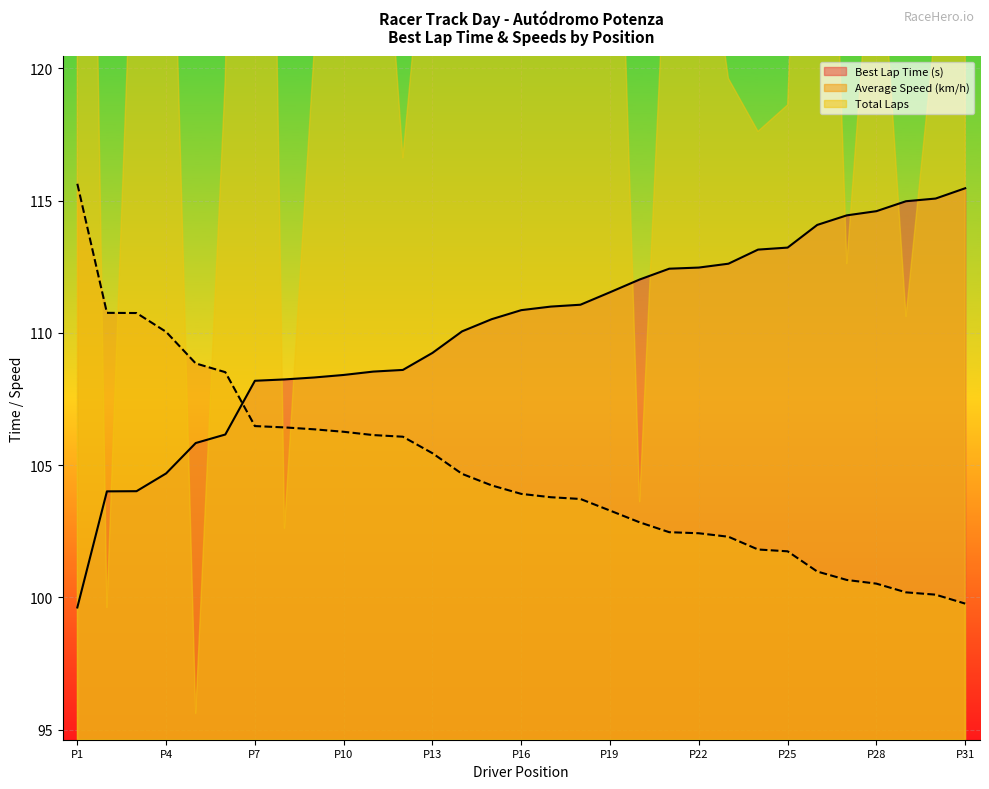

What is the difference between the maximum and minimum values in the Best Lap Time series?

15.8